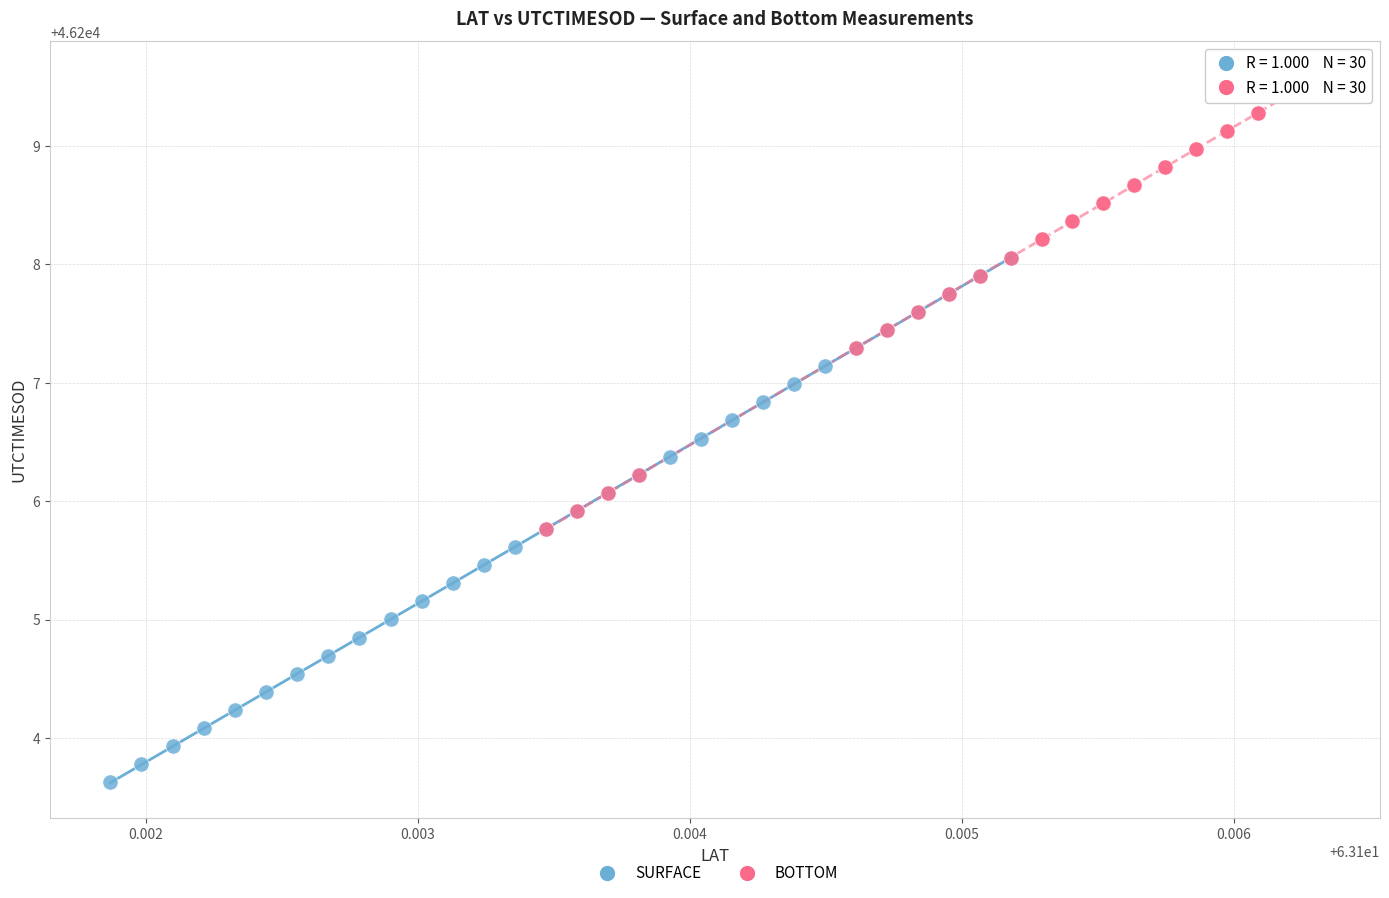

Which series contains the lowest Y value?

SURFACE